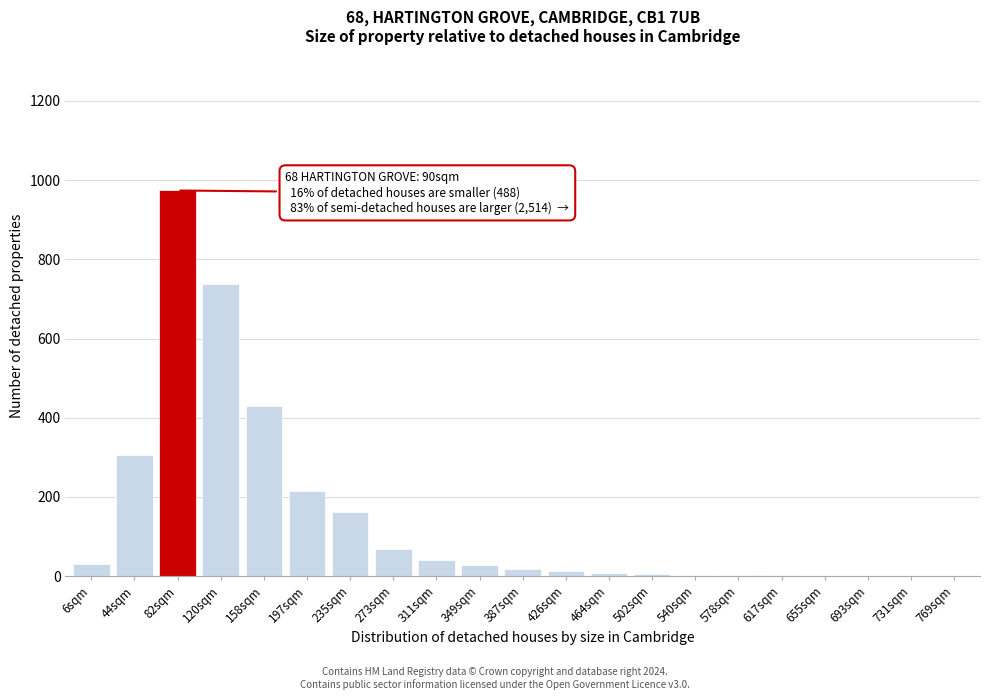

What is the change in value from 158sqm to 349sqm?

-402